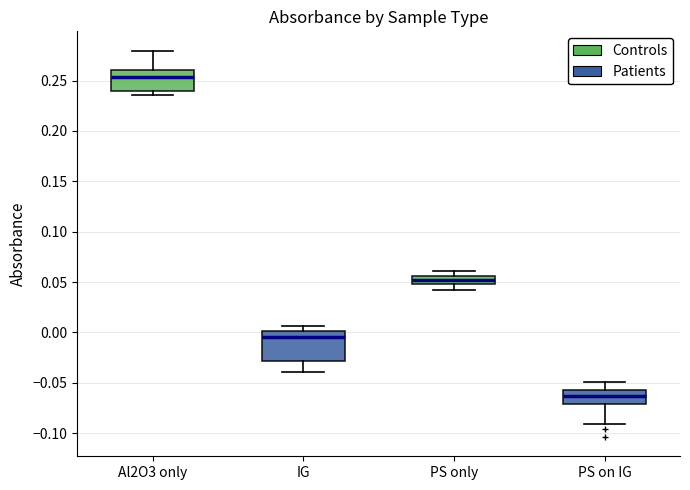

Which box's median line is the highest?

Al2O3 only